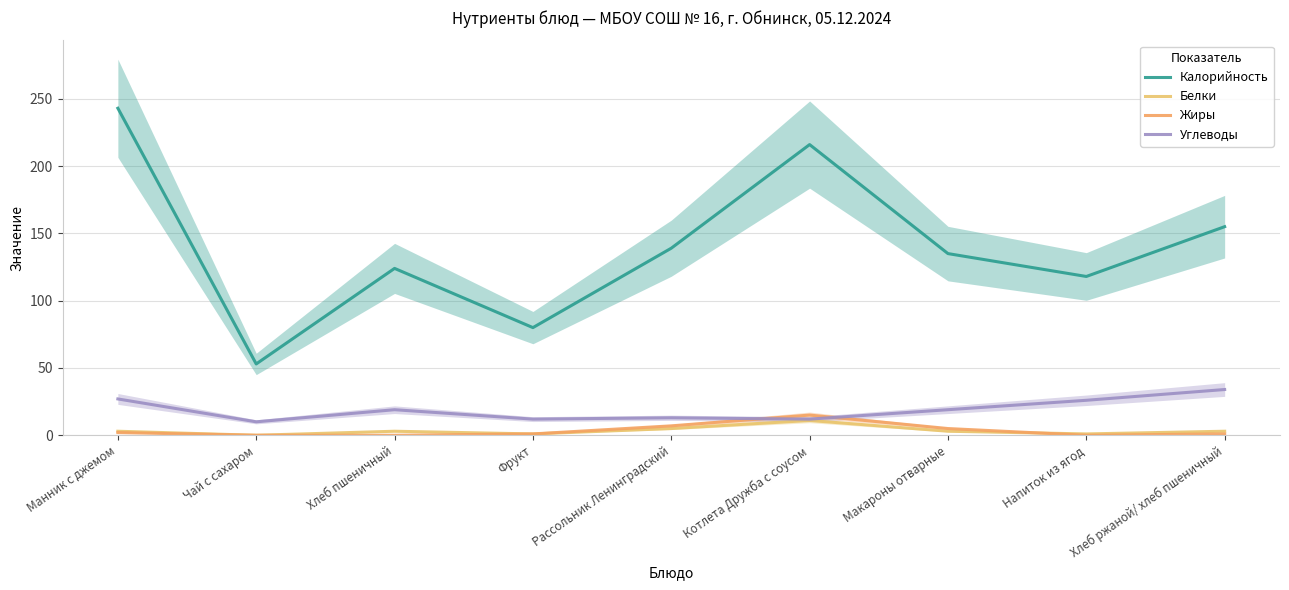

Does the chart display data point markers on the line(s)?

No